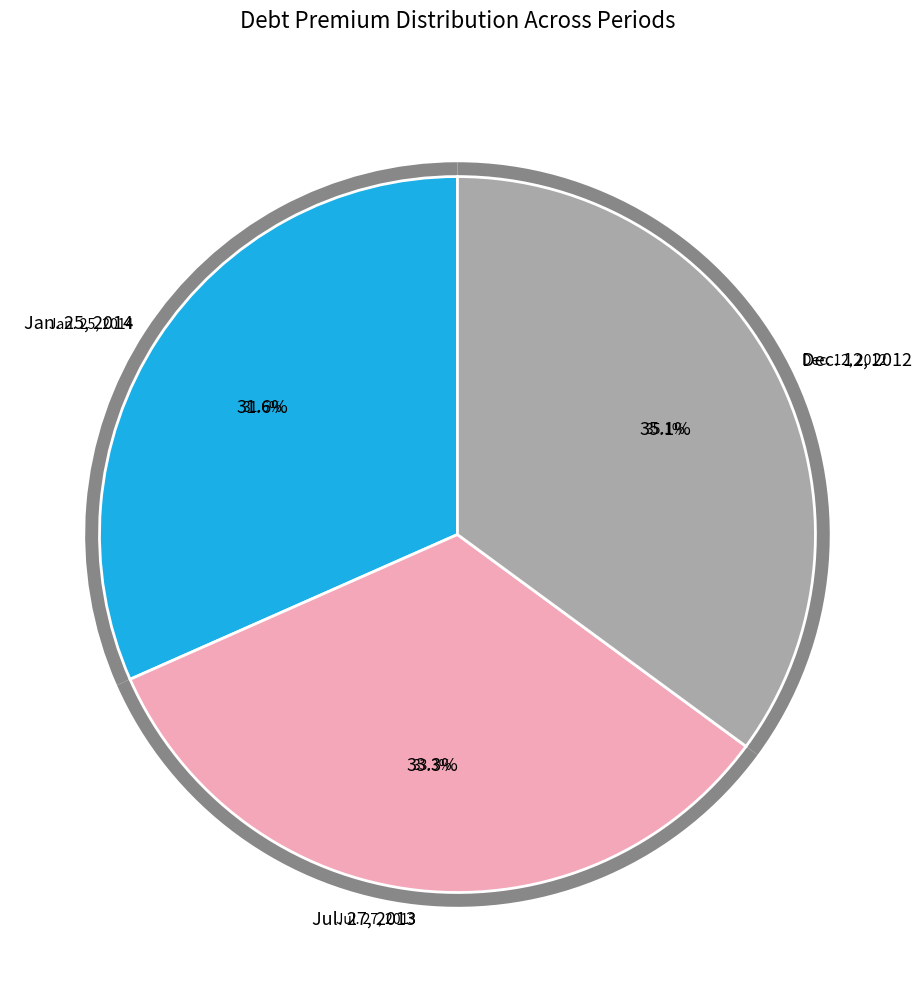

Which slice is the largest?

Dec. 12, 2012